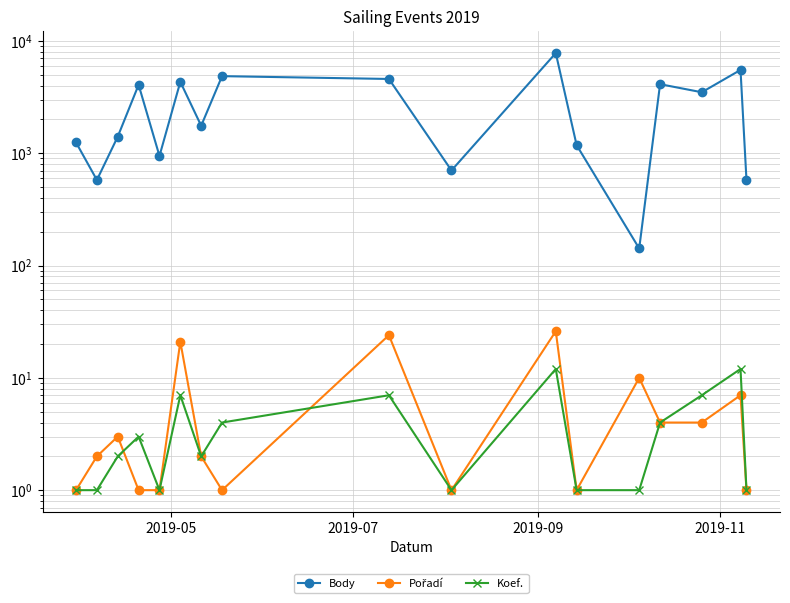

Reading left to right, transcribe all the data shown in this chart.

Body: 1247	578	1406	4069	946	4323	1758	4860	4587	703	7798	1180	142	4122	3493	5520	578
Pořadí: 1	2	3	1	1	21	2	1	24	1	26	1	10	4	4	7	1
Koef.: 1	1	2	3	1	7	2	4	7	1	12	1	1	4	7	12	1